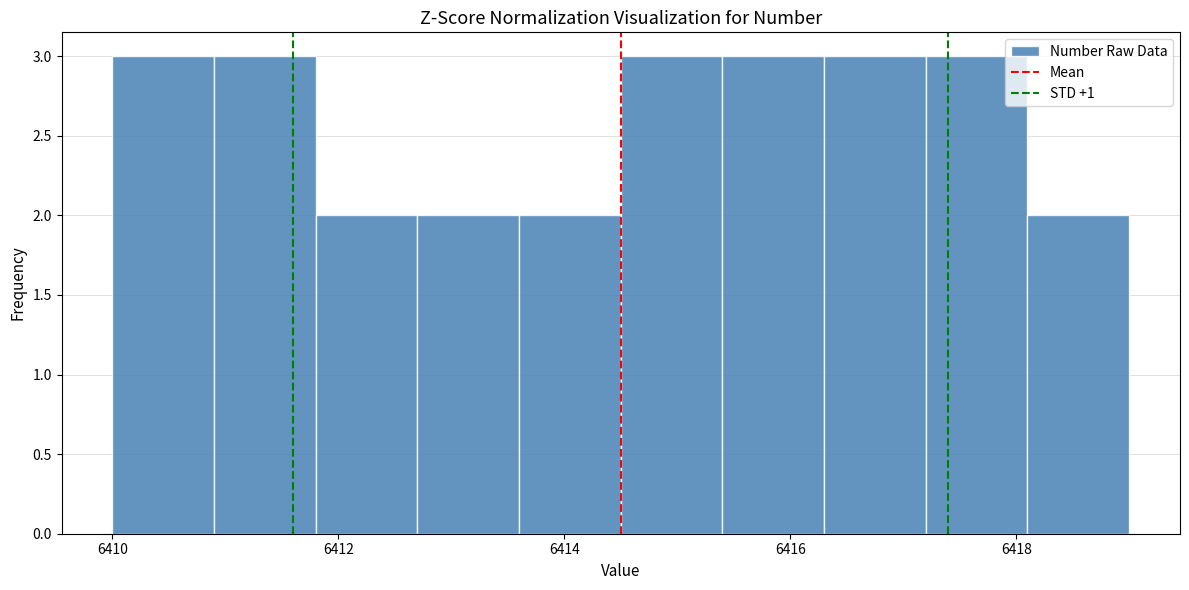

Reading left to right, list every bar in this chart as the range it spans on the x-axis followed by its height. Neither the bar edges nor the heights are printed on the chart, so give them approximately, as read against the axes.

6410.0 to 6410.9: 3
6410.9 to 6411.8: 3
6411.8 to 6412.7: 2
6412.7 to 6413.6: 2
6413.6 to 6414.5: 2
6414.5 to 6415.4: 3
6415.4 to 6416.3: 3
6416.3 to 6417.2: 3
6417.2 to 6418.1: 3
6418.1 to 6419.0: 2